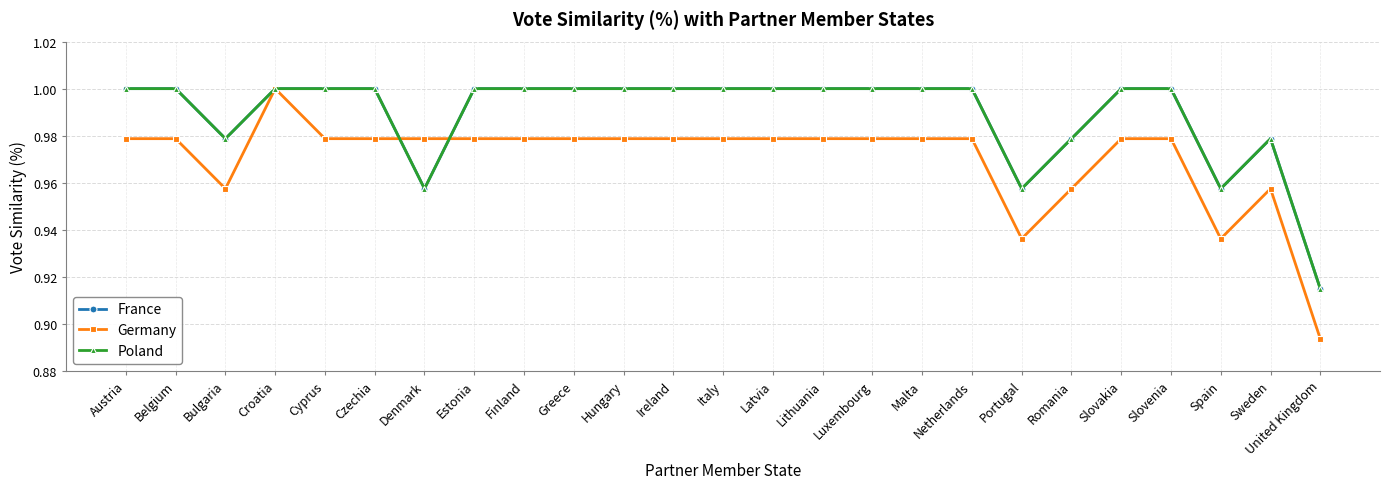

True or false: Poland has a value of 1.0 at Hungary.

True